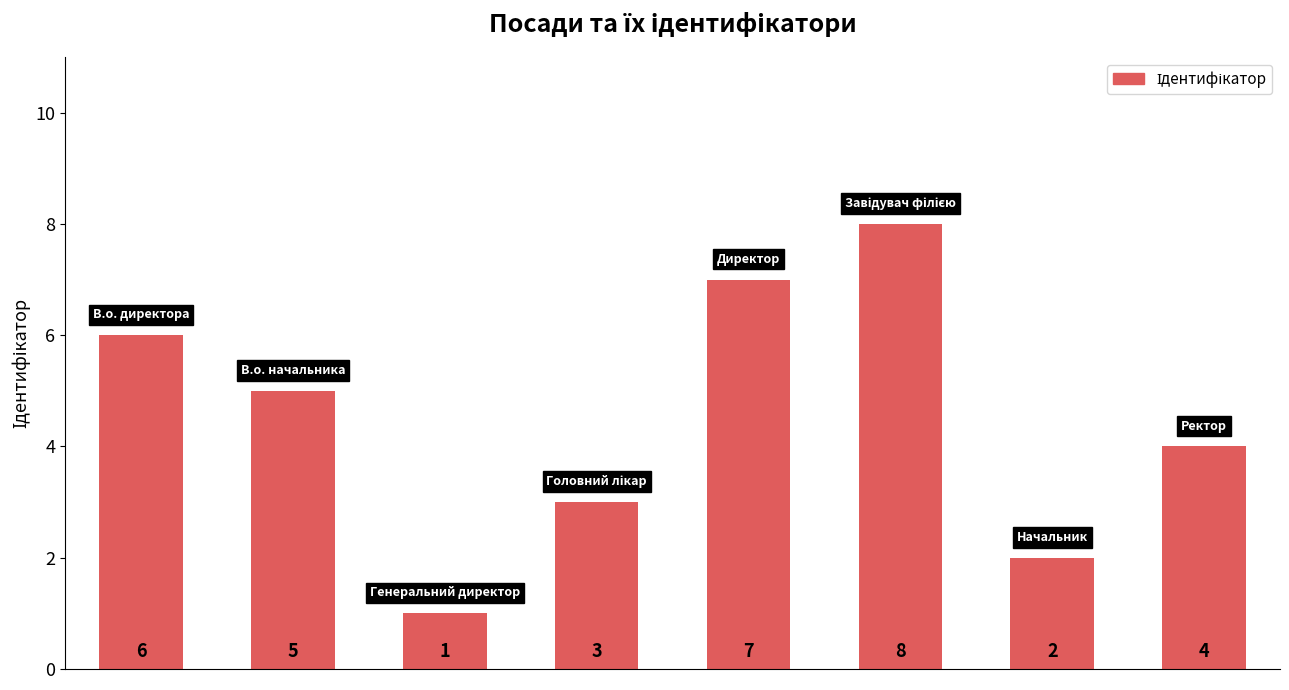

How many values are below 5?

4